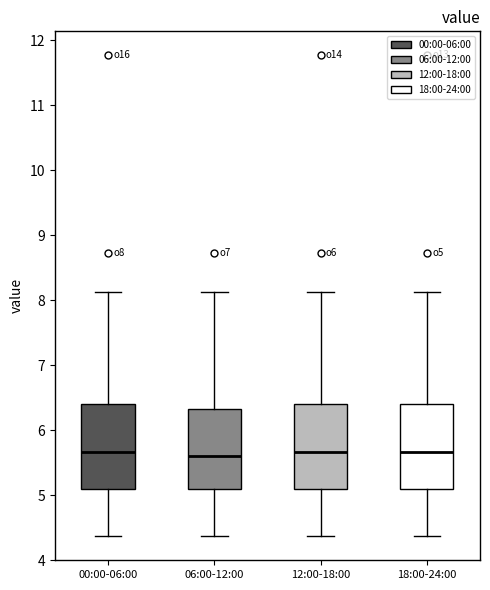

Reading left to right, read every box against the y-axis: the position of its median line, the range the box covers, and the ends of its whiskers. The values are not printed on the chart, so give them approximately, as read against the axis.

00:00-06:00: median 5.7, box 5.1 to 6.4, whiskers 4.4 to 8.1
06:00-12:00: median 5.6, box 5.1 to 6.3, whiskers 4.4 to 8.1
12:00-18:00: median 5.7, box 5.1 to 6.4, whiskers 4.4 to 8.1
18:00-24:00: median 5.7, box 5.1 to 6.4, whiskers 4.4 to 8.1